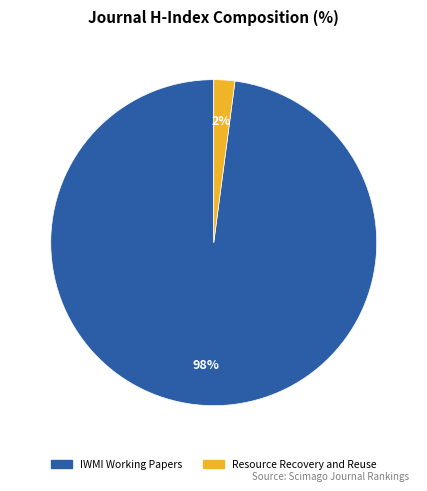

Count the number of slices in the pie.

2